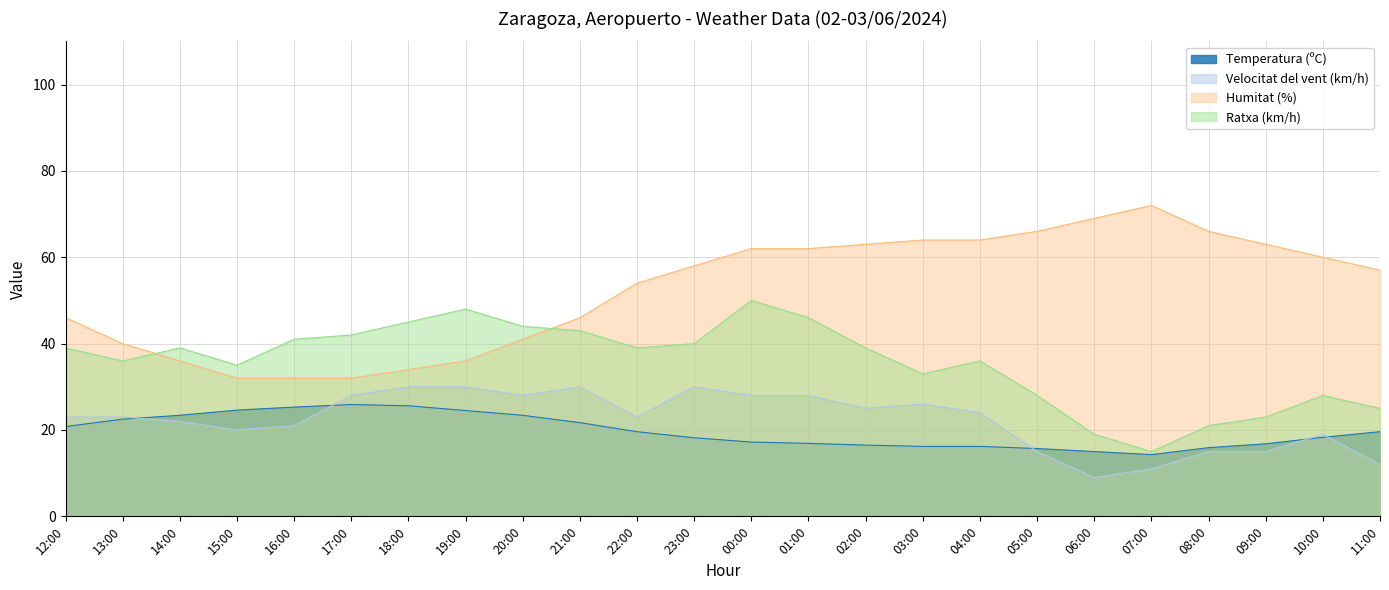

Which category has the lowest value across all series?

06:00